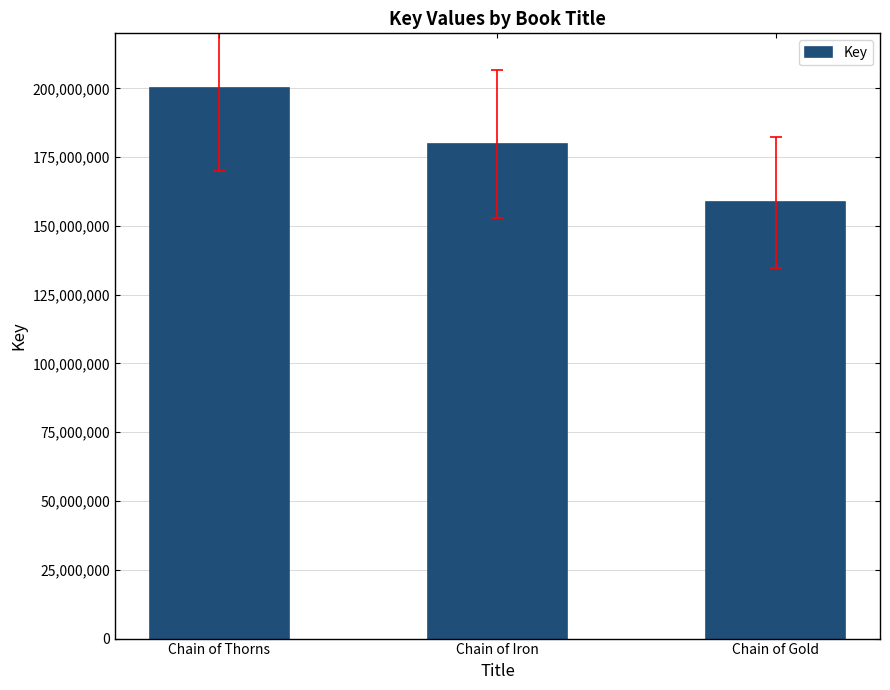

Reading left to right, list all the values displayed in this chart.

Chain of Thorns=200009139	Chain of Iron=179717726	Chain of Gold=158535659